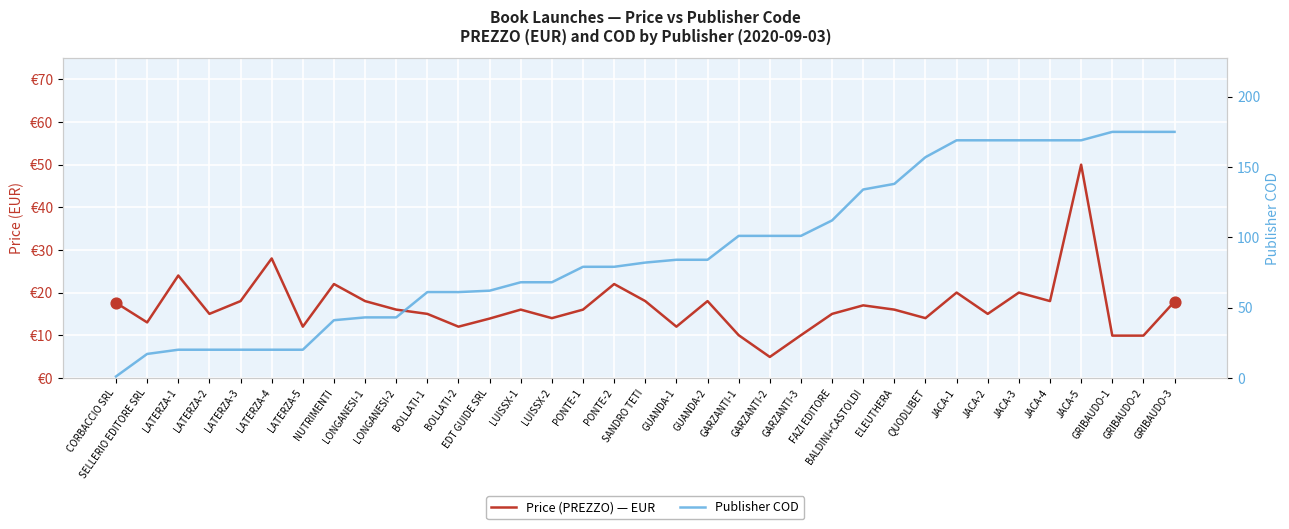

What are all the series names shown in the legend?

Price (PREZZO) — EUR, Publisher COD